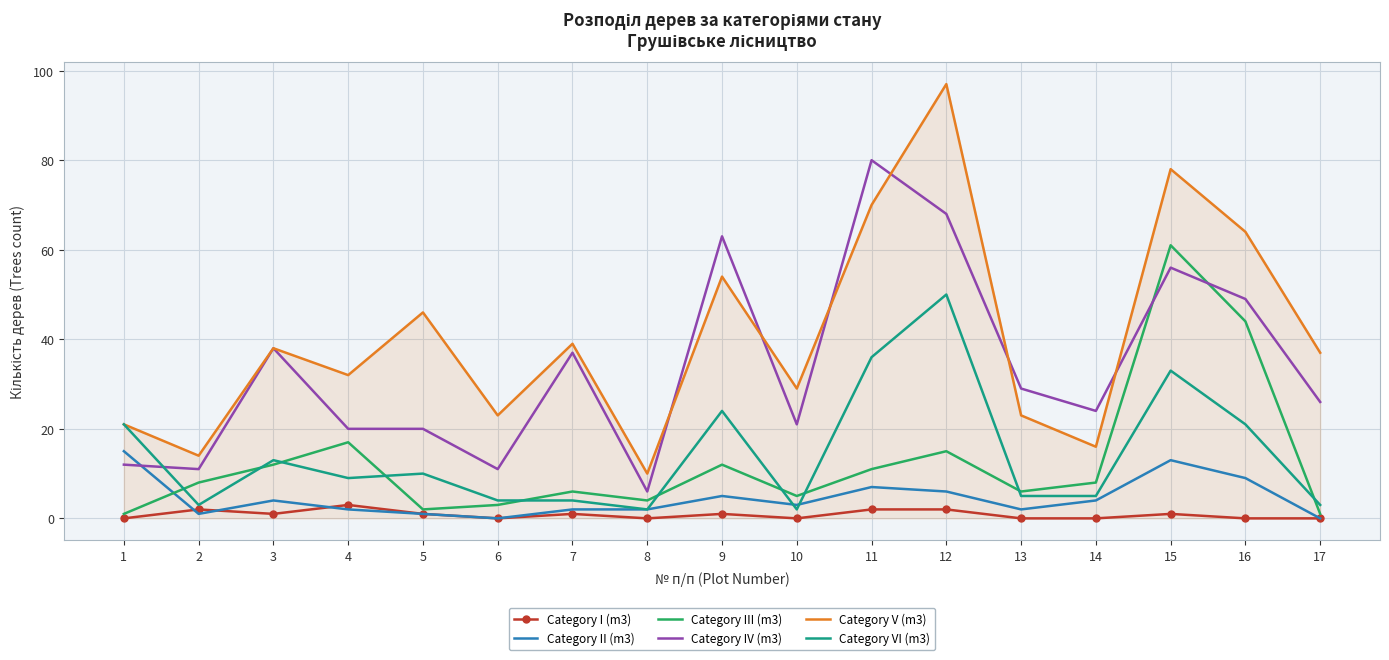

What value does the Category II (m3) series have at 15?

13